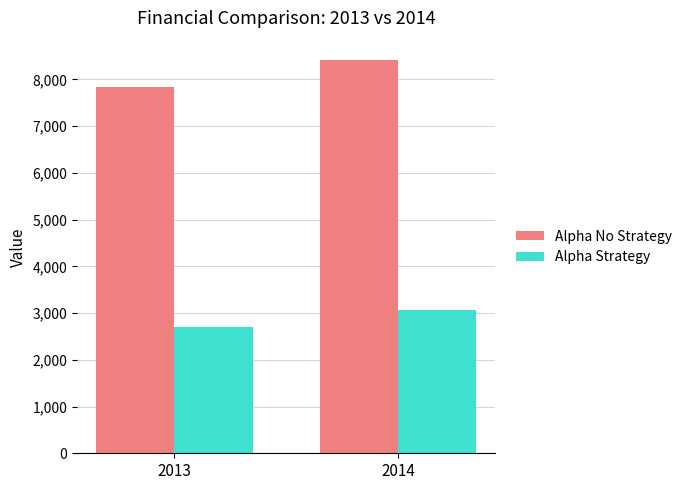

What is the difference between the Alpha No Strategy values at 2013 and 2014?

574